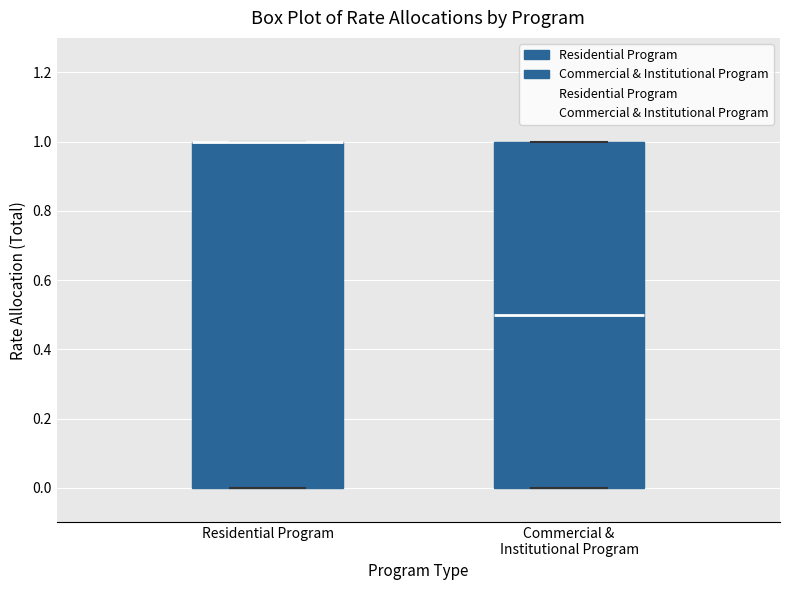

Where does the median line of the box for Commercial & Institutional Program sit on the y-axis? The values are not printed on the chart, so give them approximately, as read against the axis.

0.5